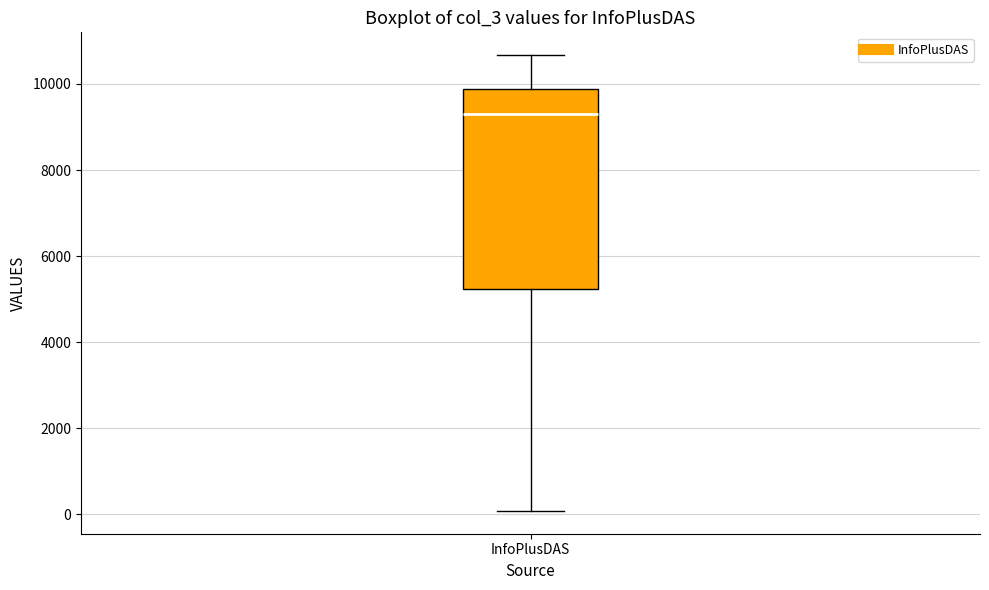

Read this box plot against the y-axis: the position of the median line, the range covered by the box, and the ends of both whiskers. The values are not printed on the chart, so give them approximately, as read against the axis.

median 9200, box 5200 to 9800, whiskers 0 to 10600